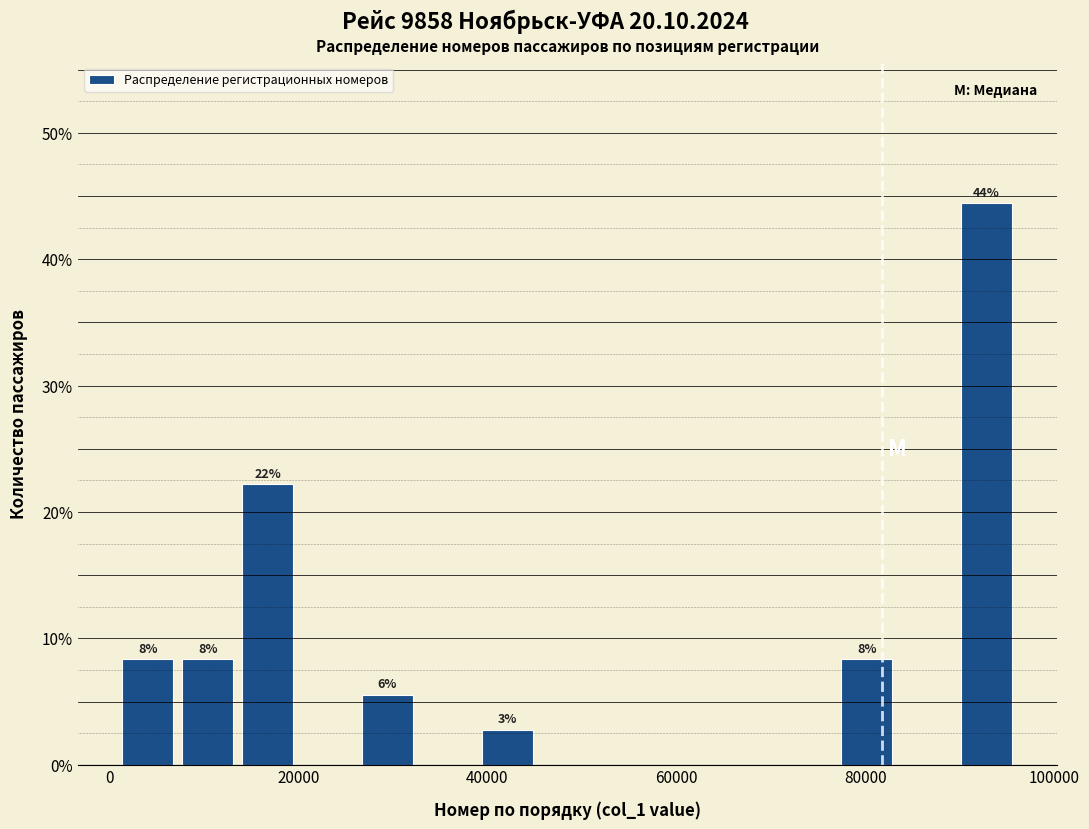

Around what value on the x-axis is the tallest bar? Give the approximate position of its centre, as read against the axis.

92000